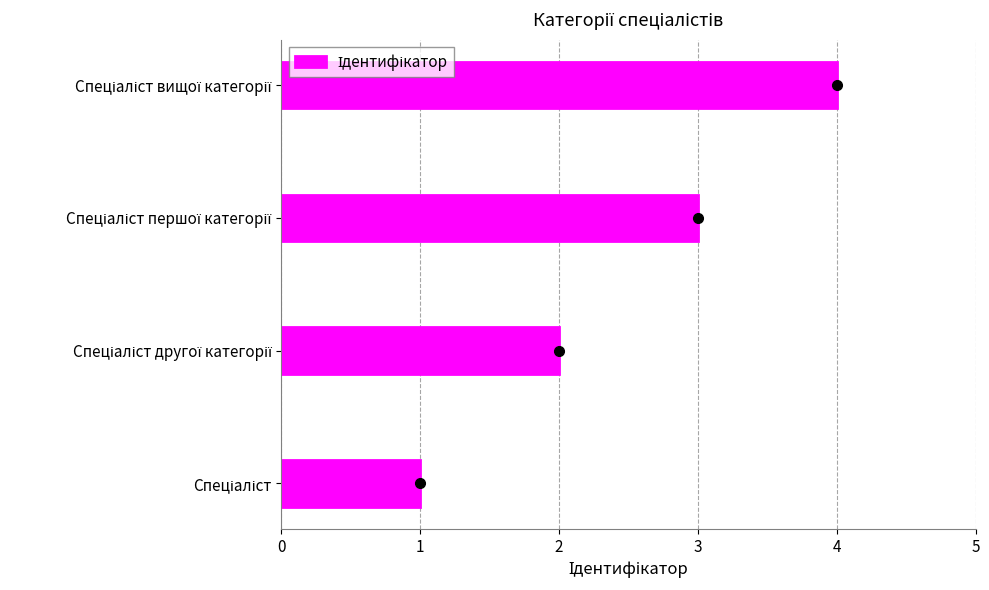

What is the sum of all values?

10